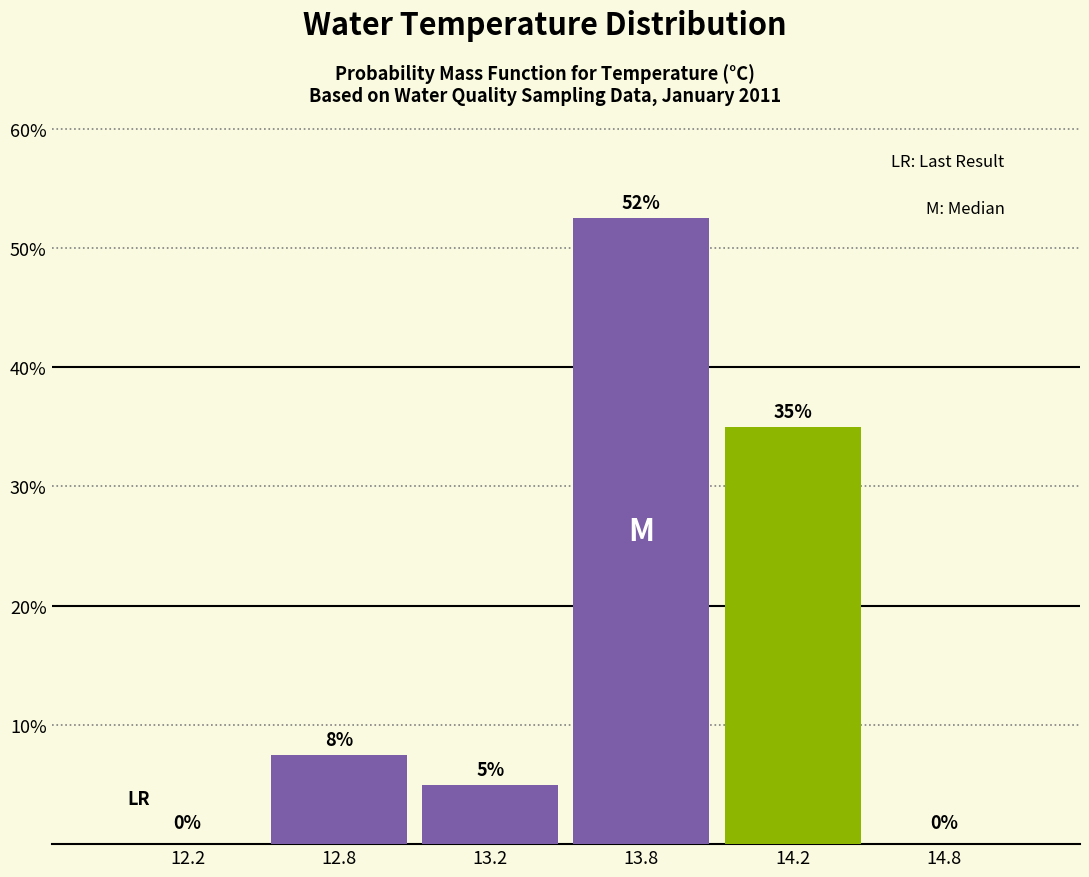

Is it true that the value at 13.2 is 7.9?

False